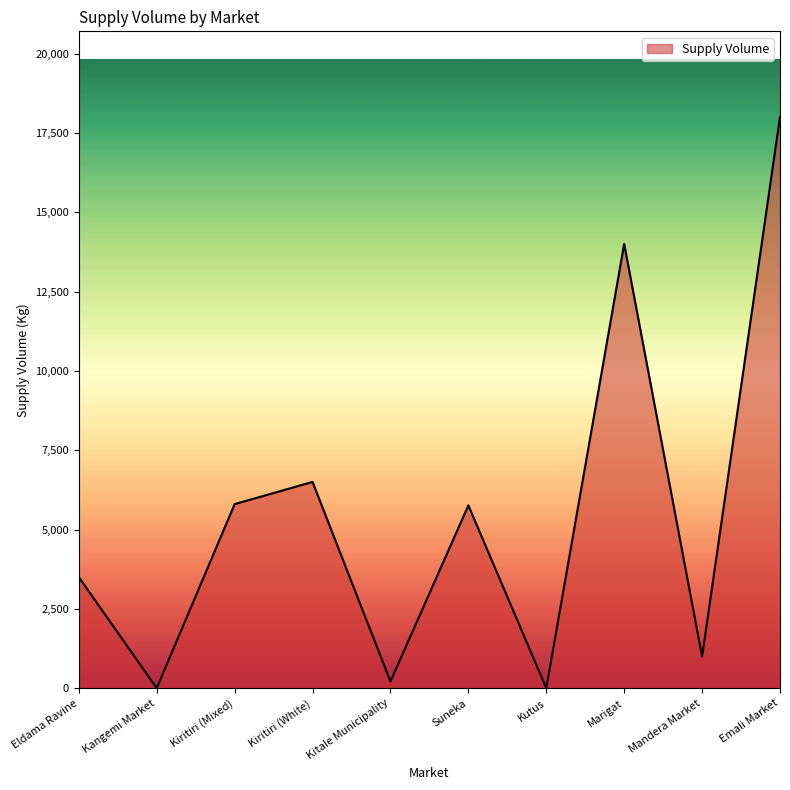

How many series are shown in this chart?

1